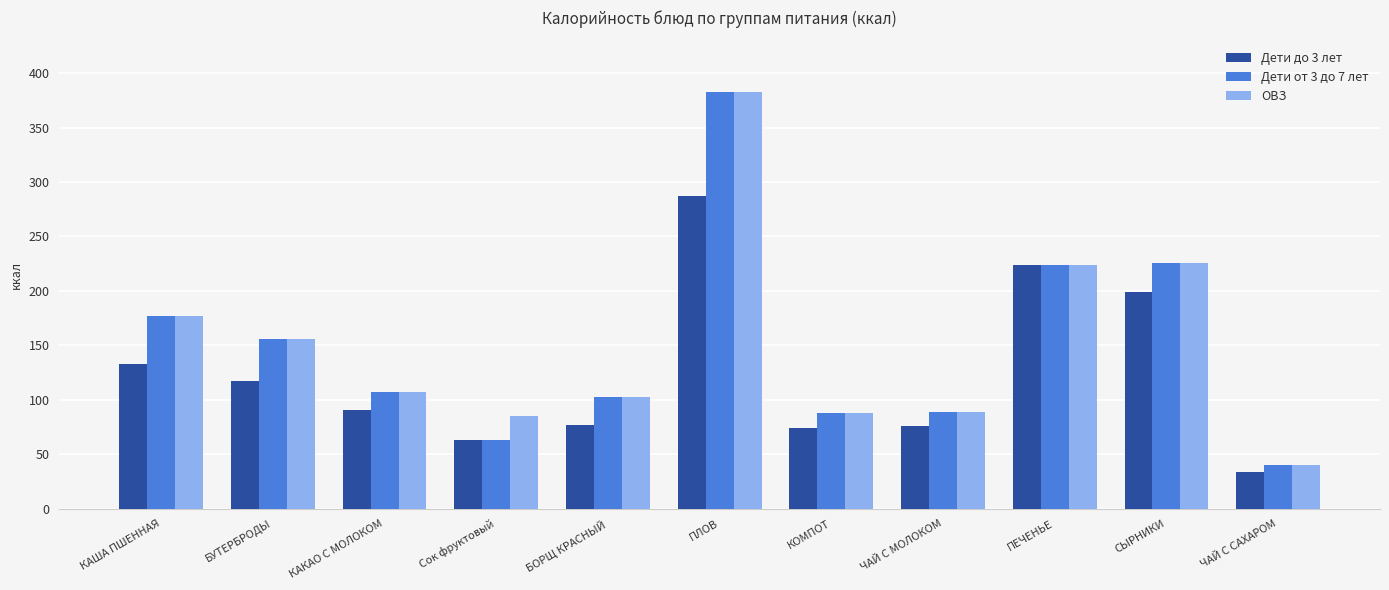

Is the value of Дети от 3 до 7 лет at КОМПОТ greater than the value of Дети до 3 лет at БОРЩ КРАСНЫЙ?

Yes